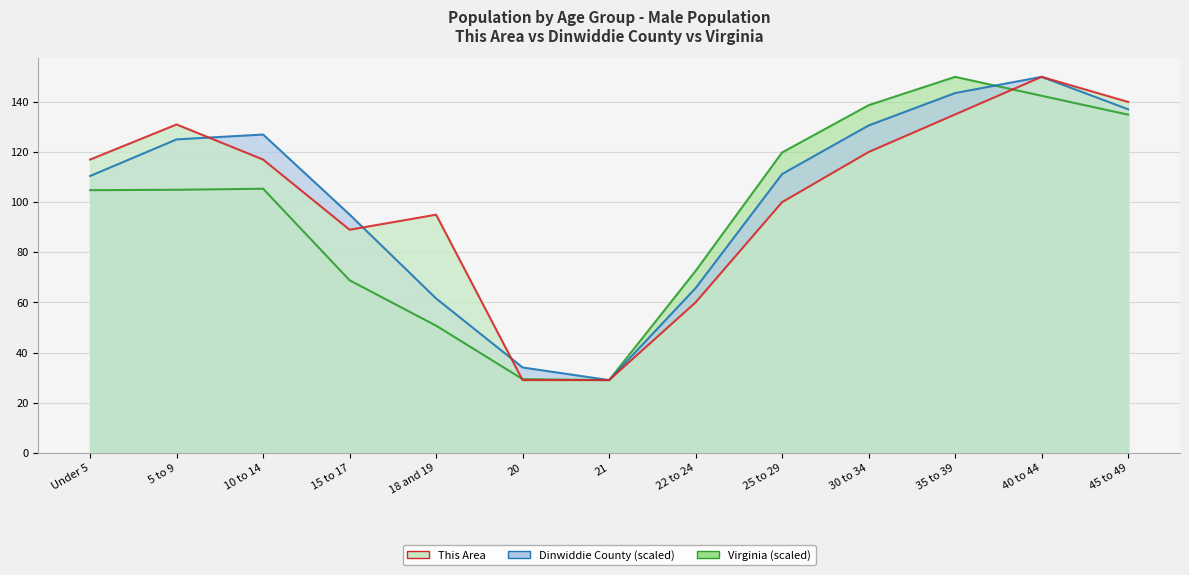

How many data points in This Area are above 117?

5